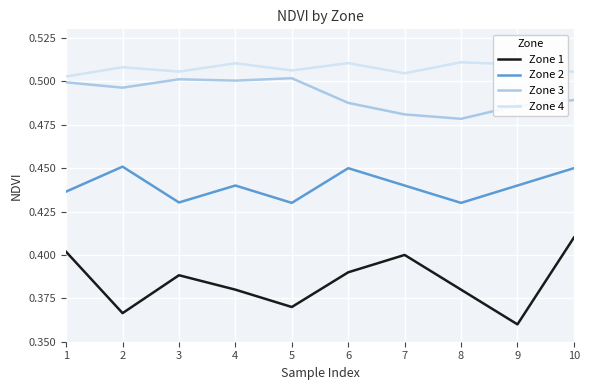

True or false: Zone 3 and Zone 2 cross at least once.

False